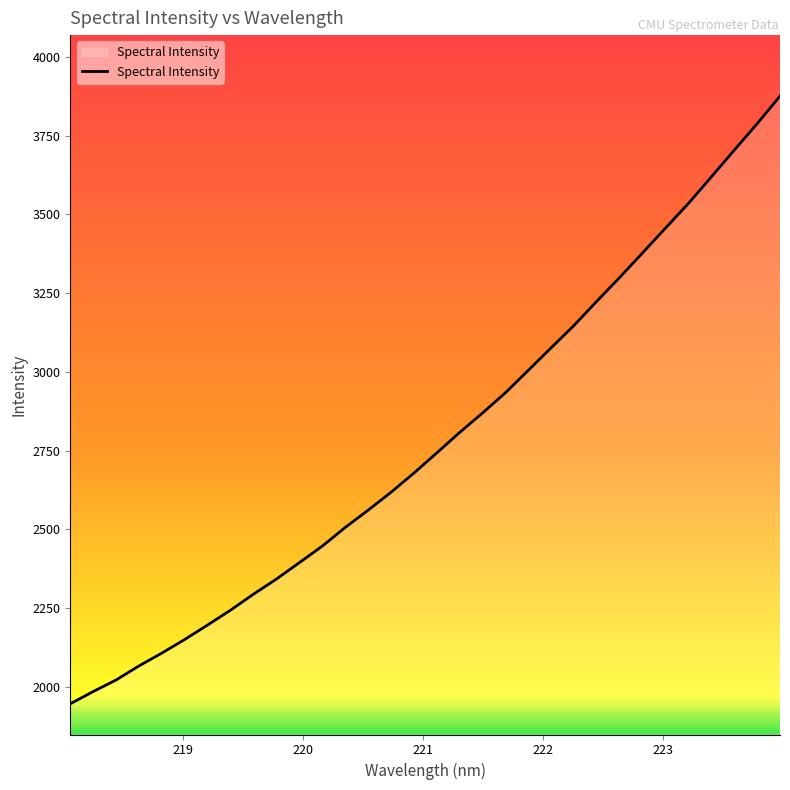

How many lines are shown in the chart?

1